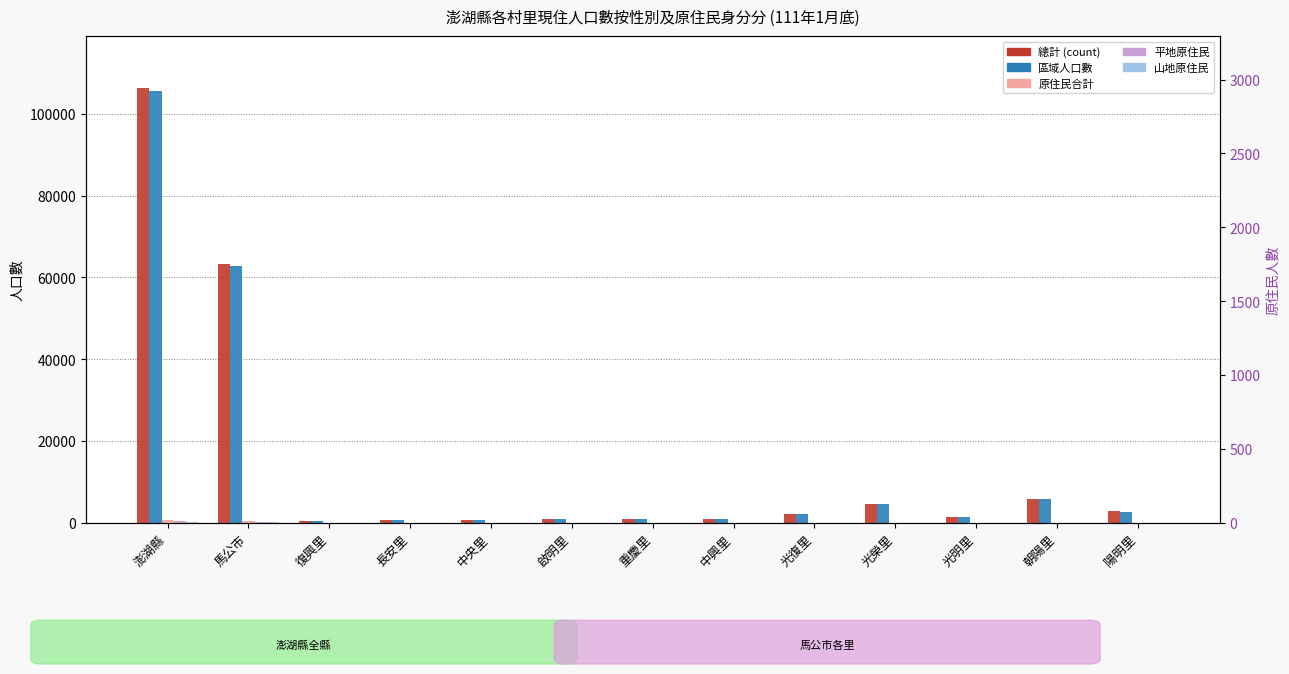

Between 馬公市 and 朝陽里, which series saw the biggest shift?

總計